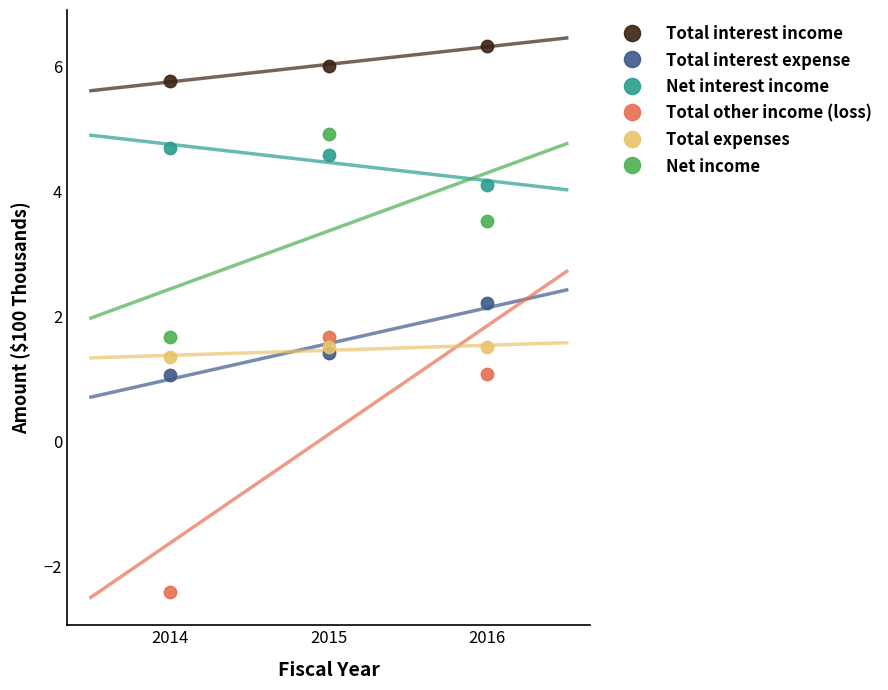

What are all the series names shown in the legend?

Total interest income, Total interest expense, Net interest income, Total other income (loss), Total expenses, Net income